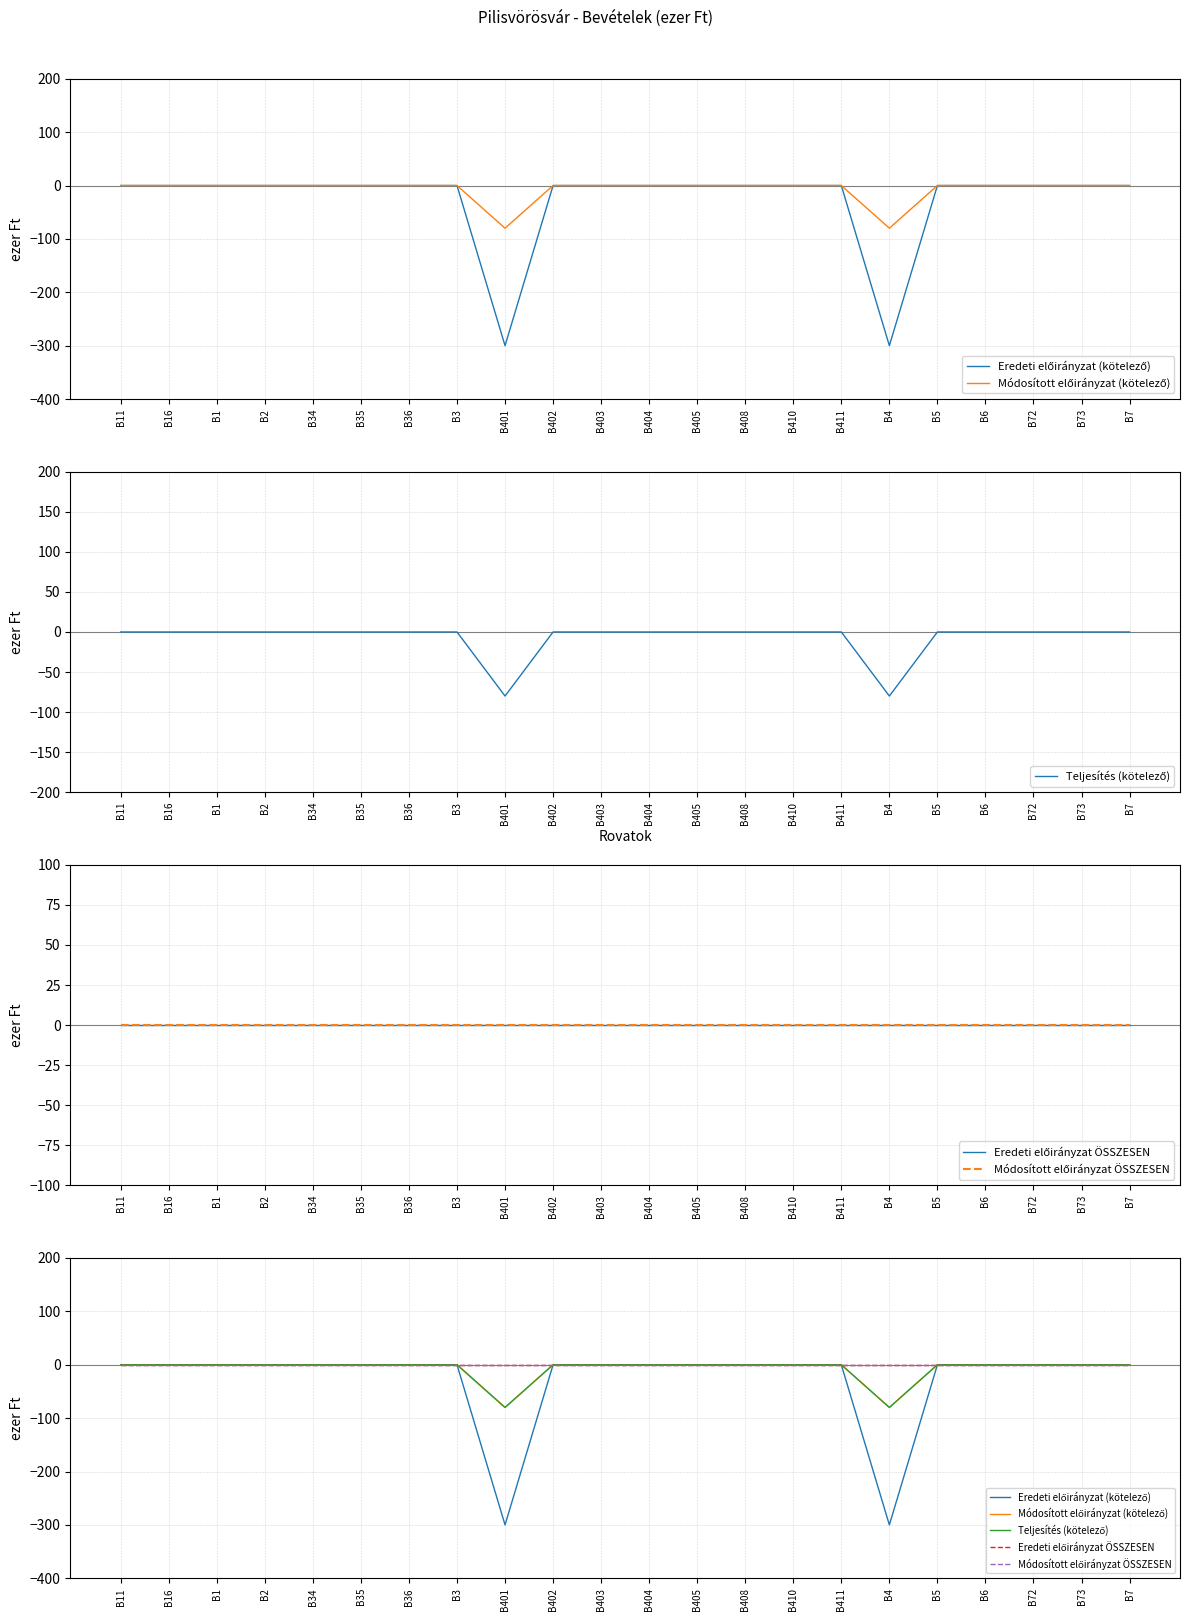

List the labels in order of Eredeti előirányzat (kötelező) value, largest first.

B11, B16, B1, B2, B34, B35, B36, B3, B402, B403, B404, B405, B408, B410, B411, B5, B6, B72, B73, B7, B401, B4